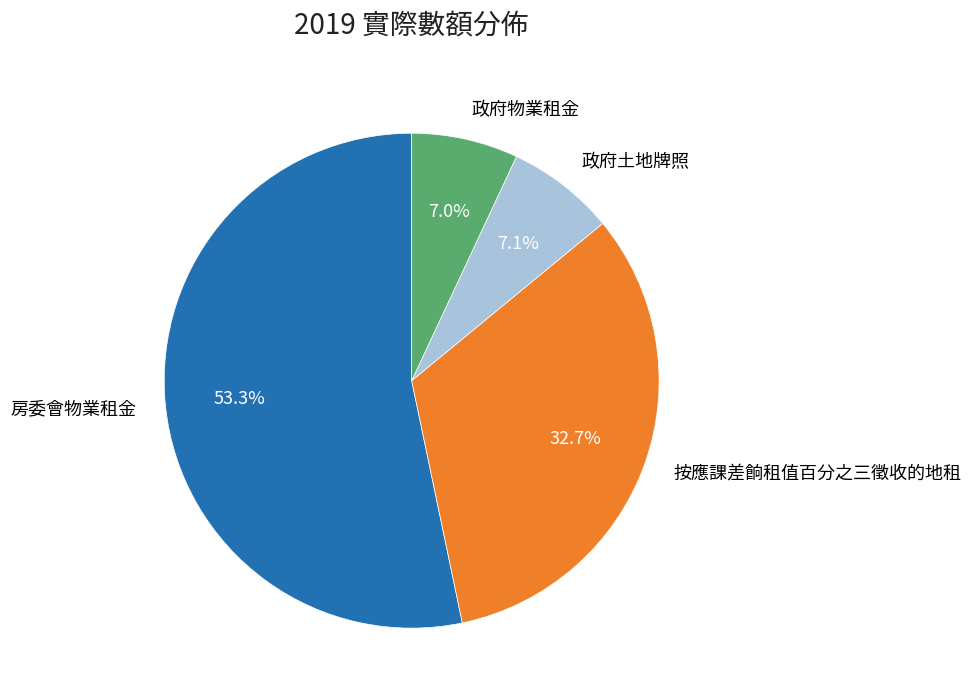

Is 按應課差餉租值百分之三徵收的地租 the majority of the pie?

No